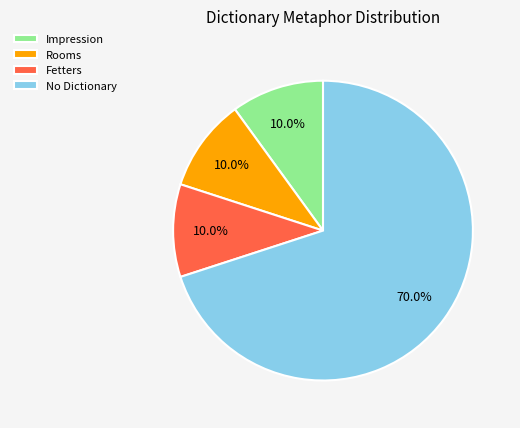

Count the number of slices in the pie.

4